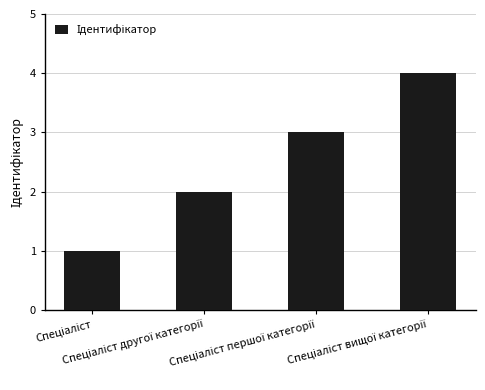

What is the greatest value displayed?

4